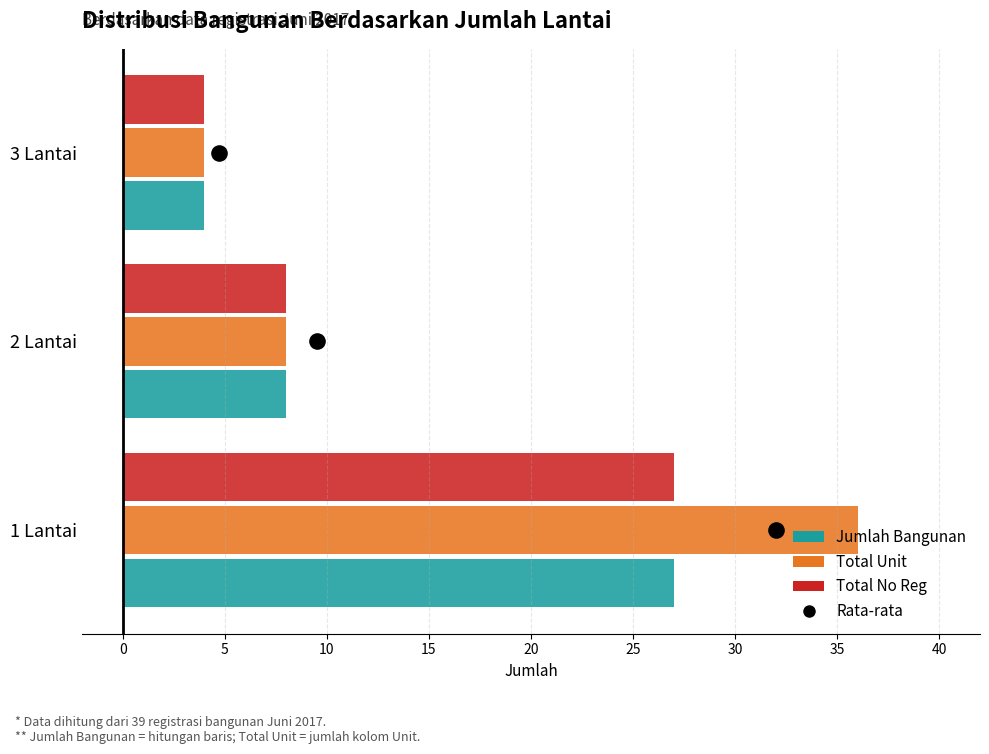

Which series reaches the minimum Y coordinate?

Jumlah Bangunan